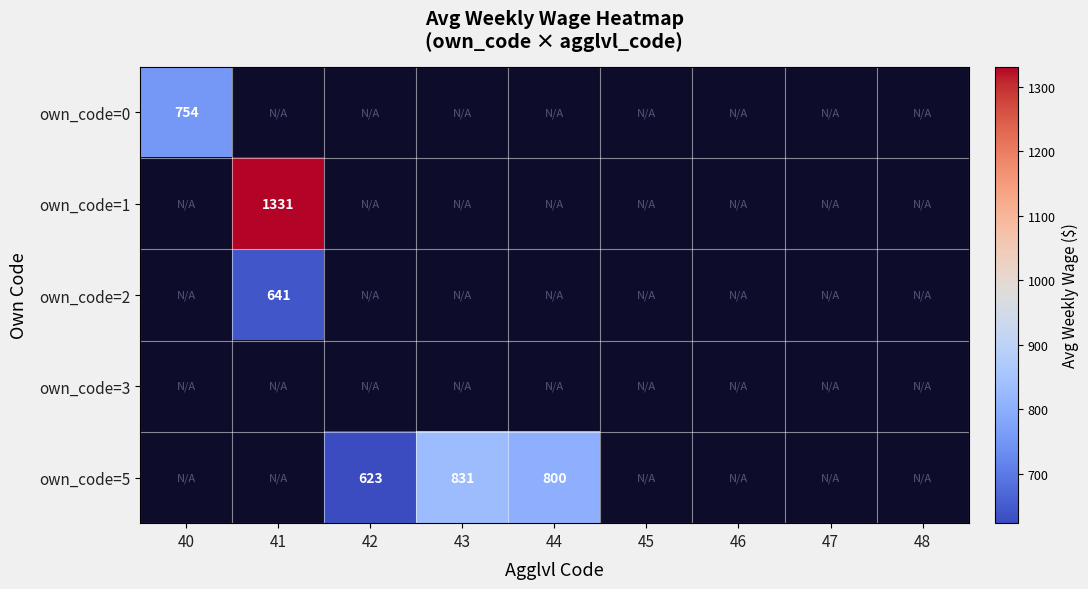

The value of own_code=5 at 42 is 130. True or false?

False